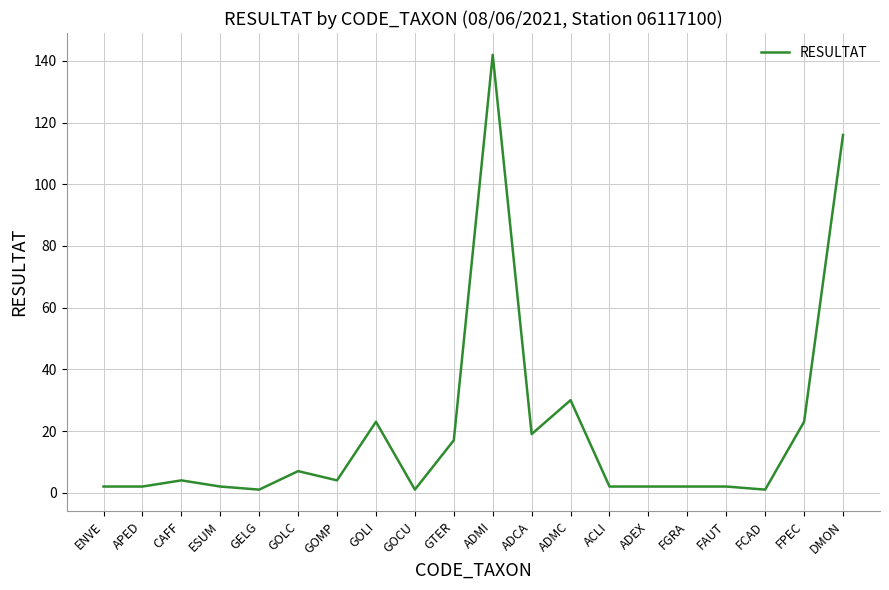

True or false: the data shows 7 at GOLI.

False